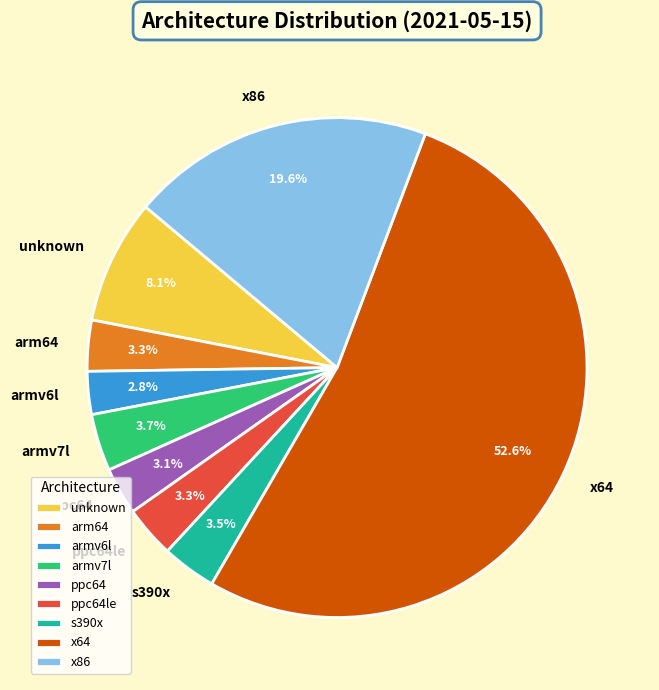

Between x86 and ppc64, which is larger?

x86